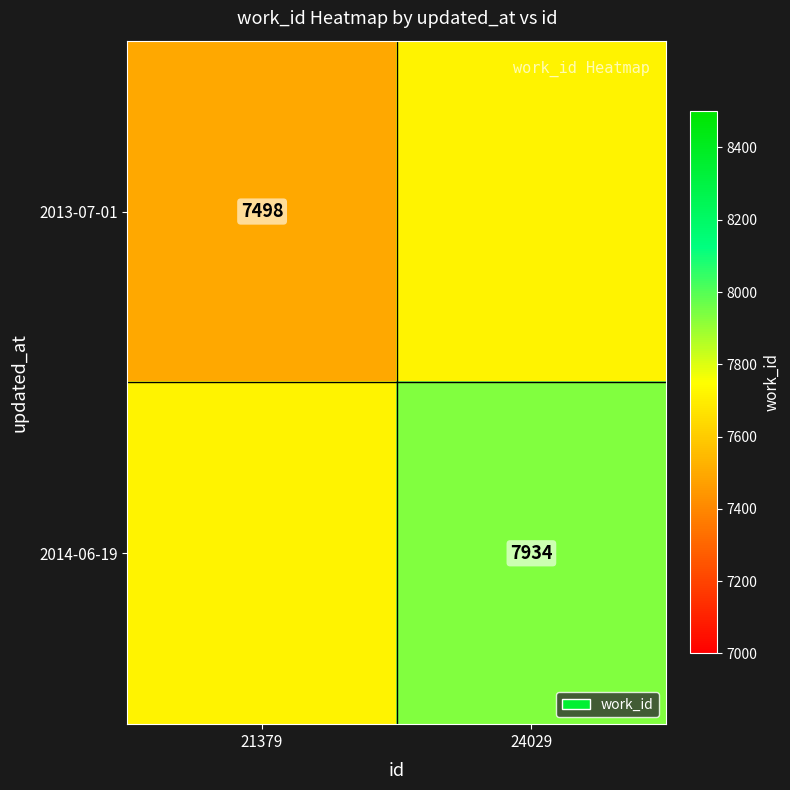

The 2013-07-01 series shows 12934 at 21379. True or false?

False